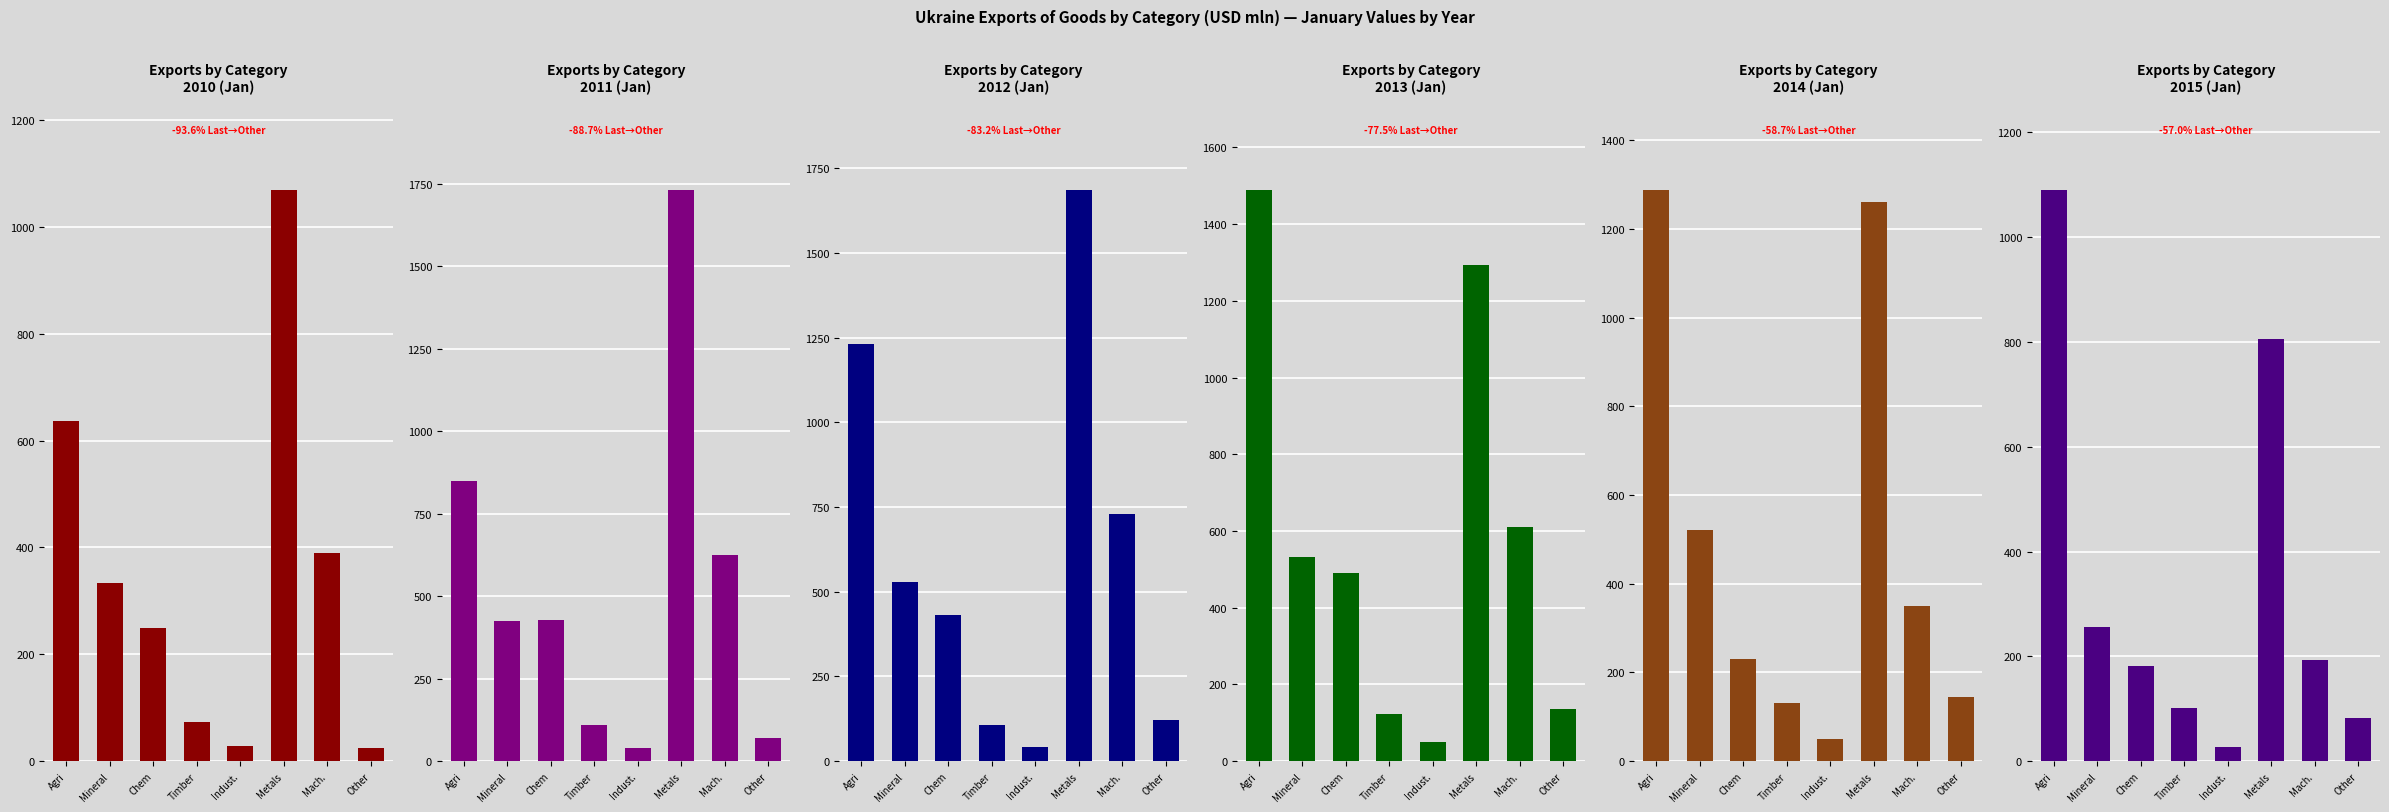

True or false: 2015 (Jan) has a value of 256 at Mineral.

True